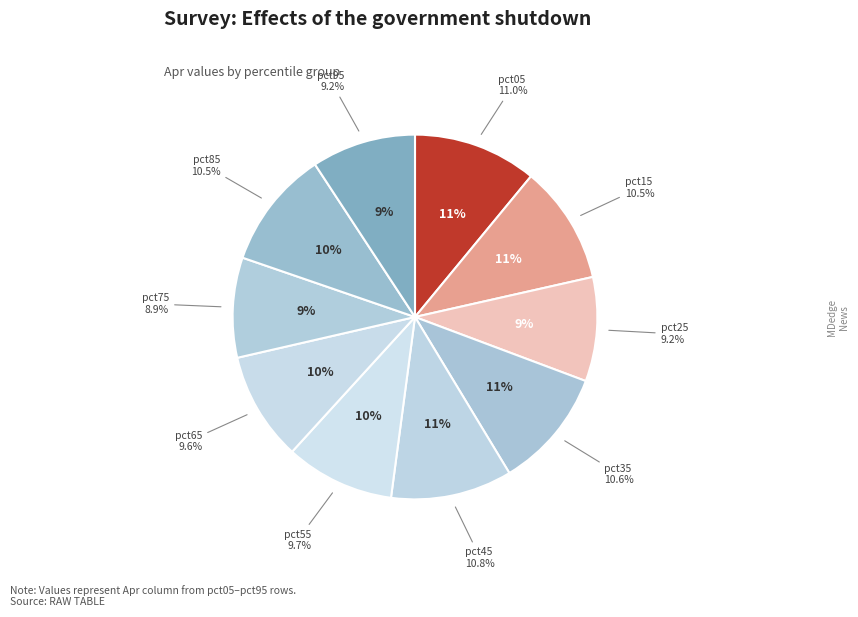

To the nearest percent, what percentage of the pie is pct05?

11%